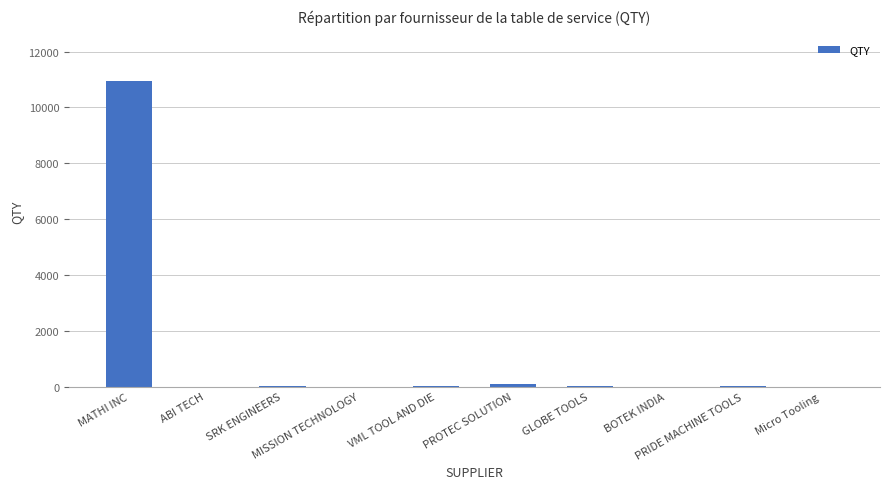

What is the greatest value displayed?

10936